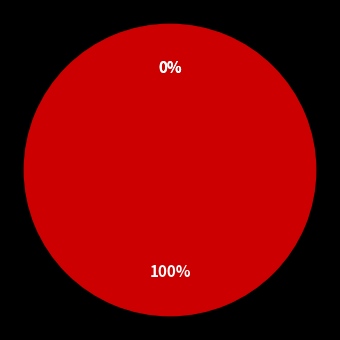

To the nearest percent, what is the difference between the largest and smallest slice percentages?

100%